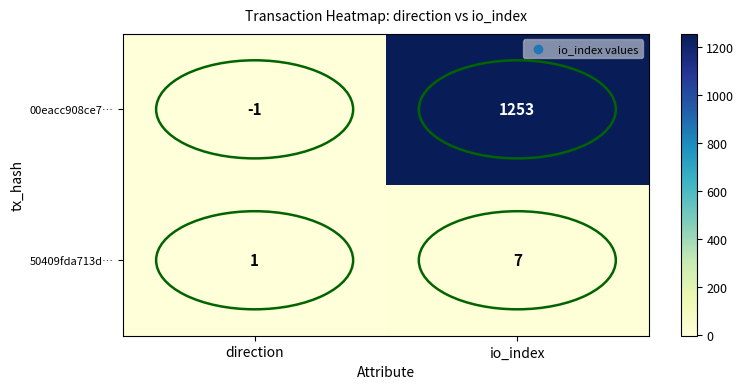

At how many categories does at least one series exceed 9?

1